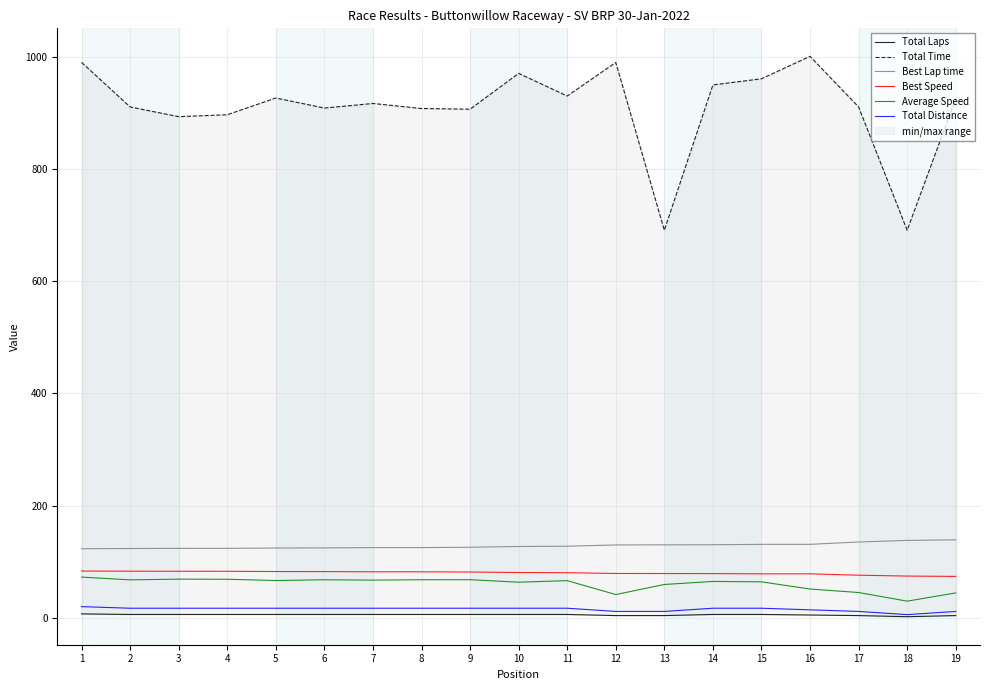

Rank the series at 11 from highest to lowest value.

Total Time, Best Lap time, Best Speed, Average Speed, Total Distance, Total Laps